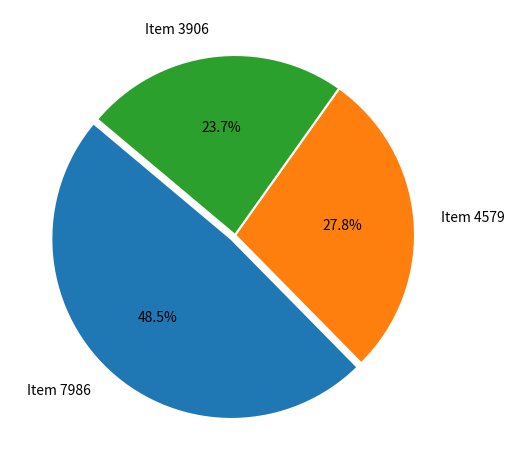

Does any single category account for the majority?

No